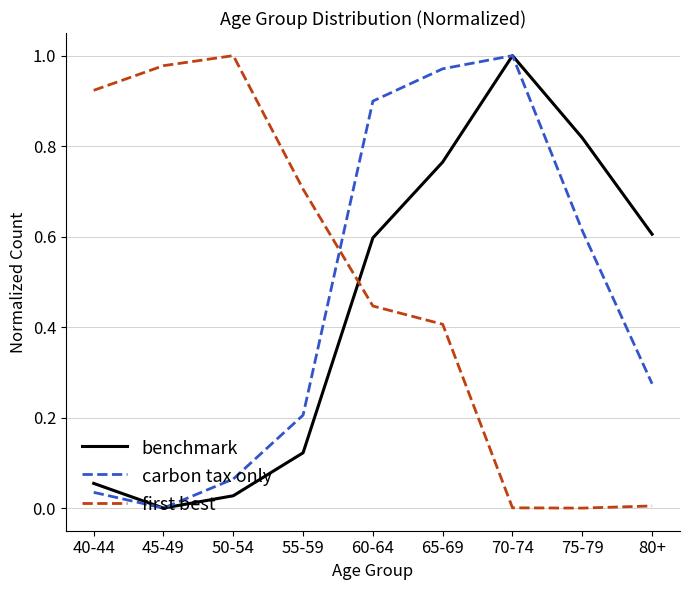

The carbon tax only series shows 1.3 at 60-64. True or false?

False